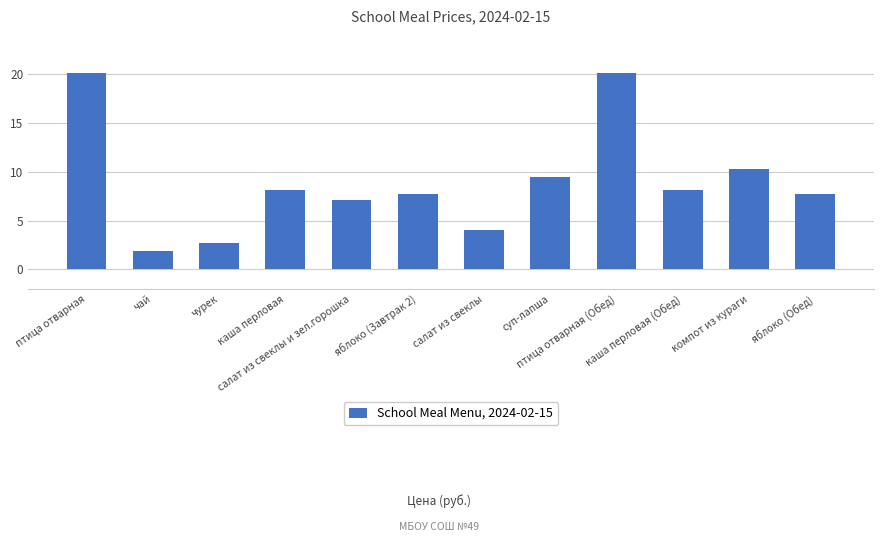

What is the difference between the second highest and second lowest values?

17.4